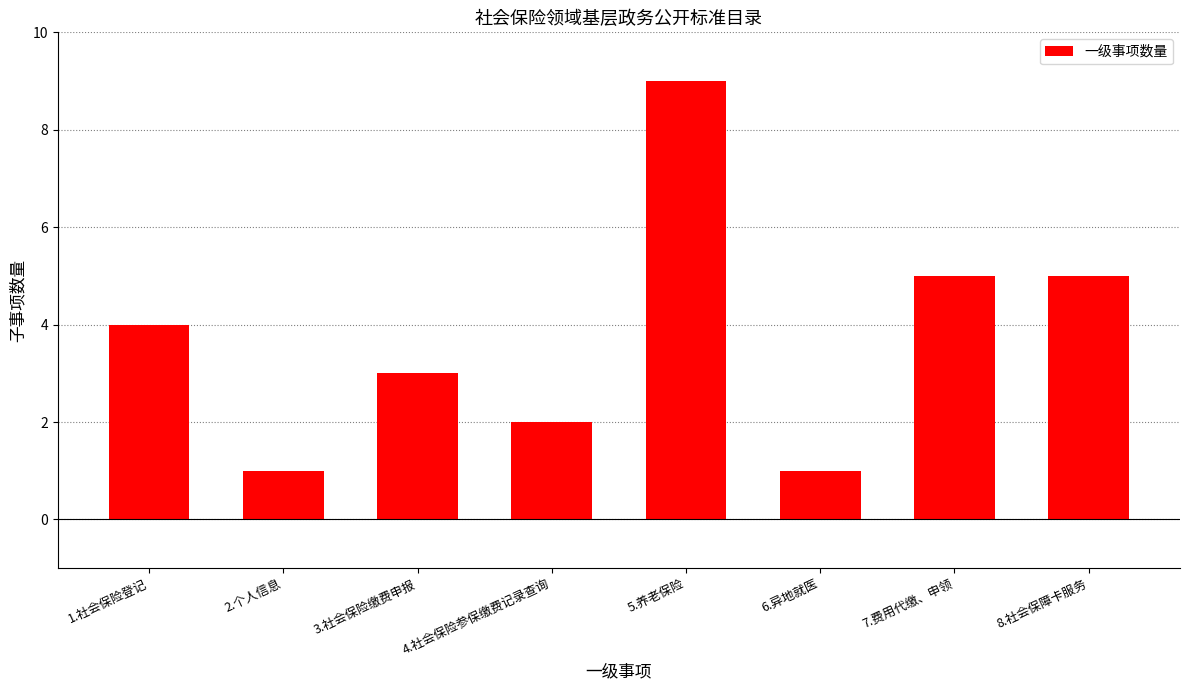

How many distinct data groups are displayed?

1